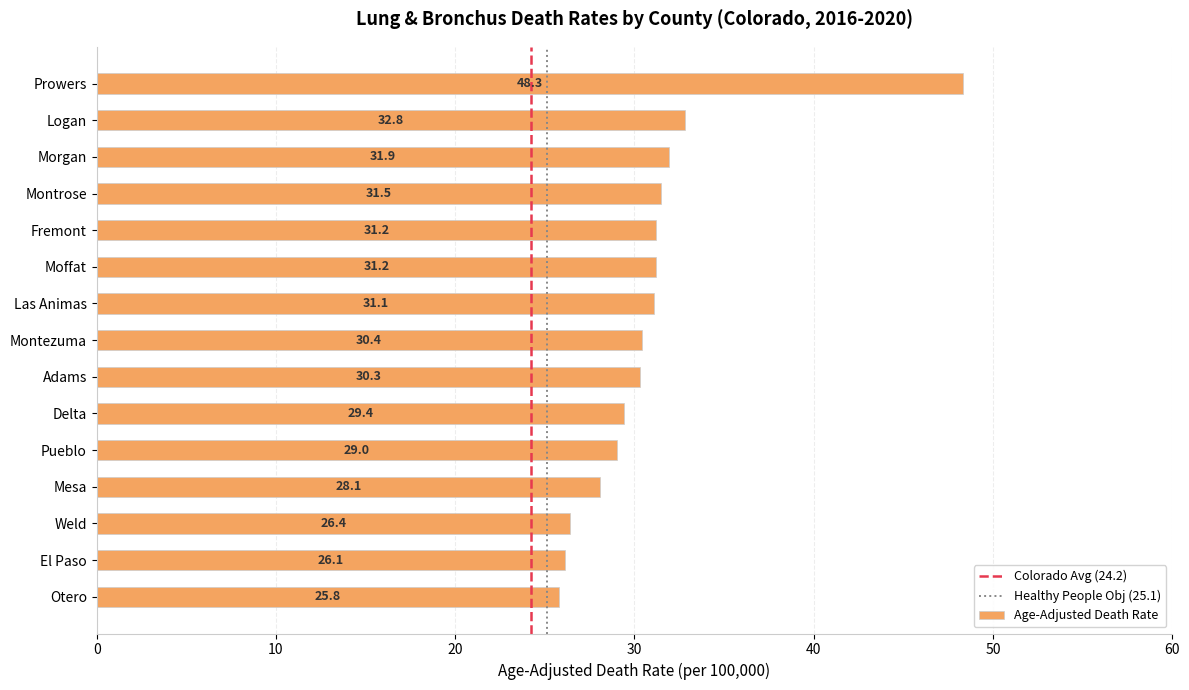

What is the label of the 11th bar from the bottom?

Fremont